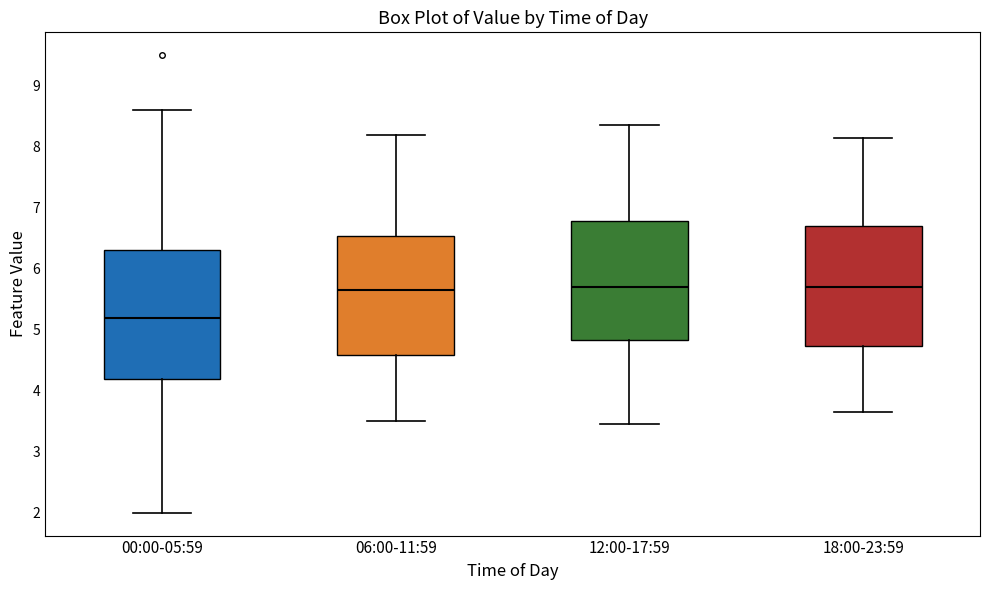

Reading left to right, read every box against the y-axis: the position of its median line, the range the box covers, and the ends of its whiskers. The values are not printed on the chart, so give them approximately, as read against the axis.

00:00-05:59: median 5.2, box 4.2 to 6.3, whiskers 2.0 to 8.6
06:00-11:59: median 5.7, box 4.6 to 6.5, whiskers 3.5 to 8.2
12:00-17:59: median 5.7, box 4.8 to 6.8, whiskers 3.5 to 8.4
18:00-23:59: median 5.7, box 4.7 to 6.7, whiskers 3.7 to 8.2